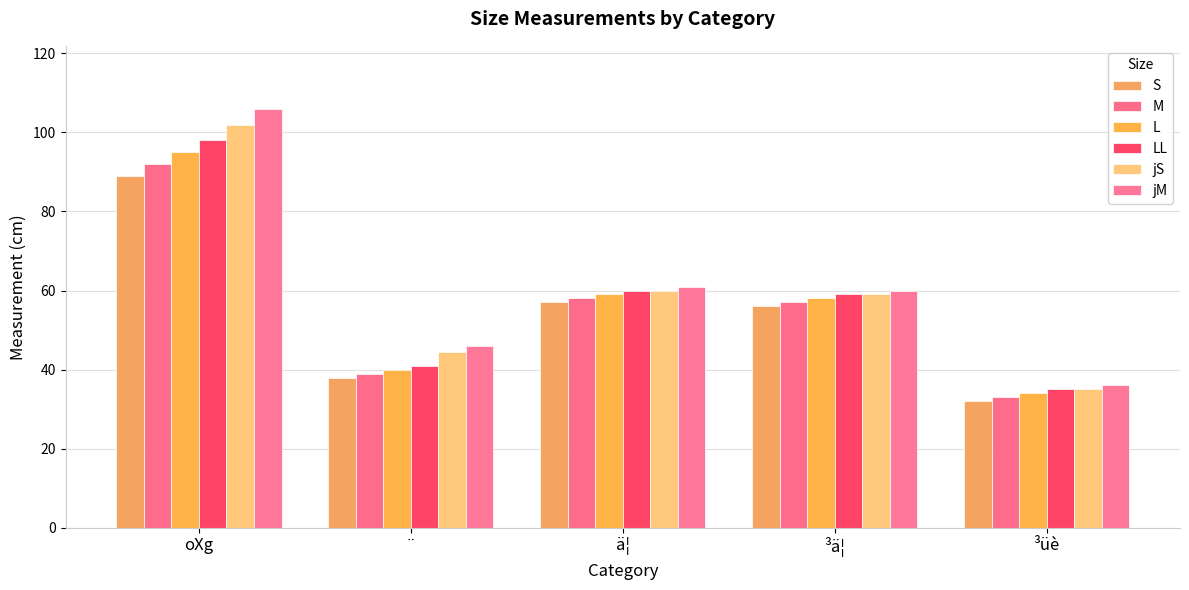

What is the label of the 2nd bar from the right?

³ä¦